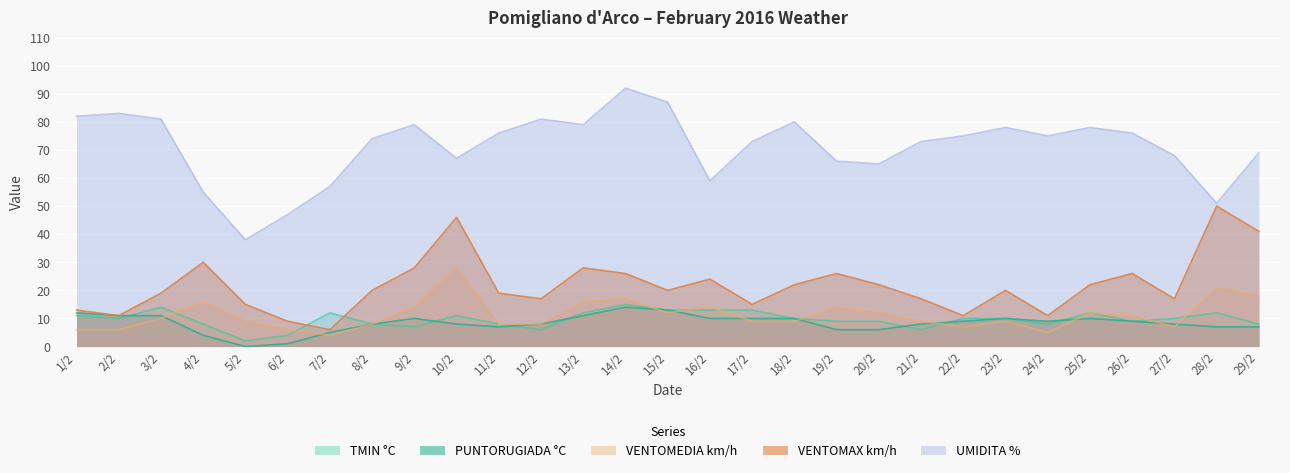

How many values in the PUNTORUGIADA °C series are below 9?

14